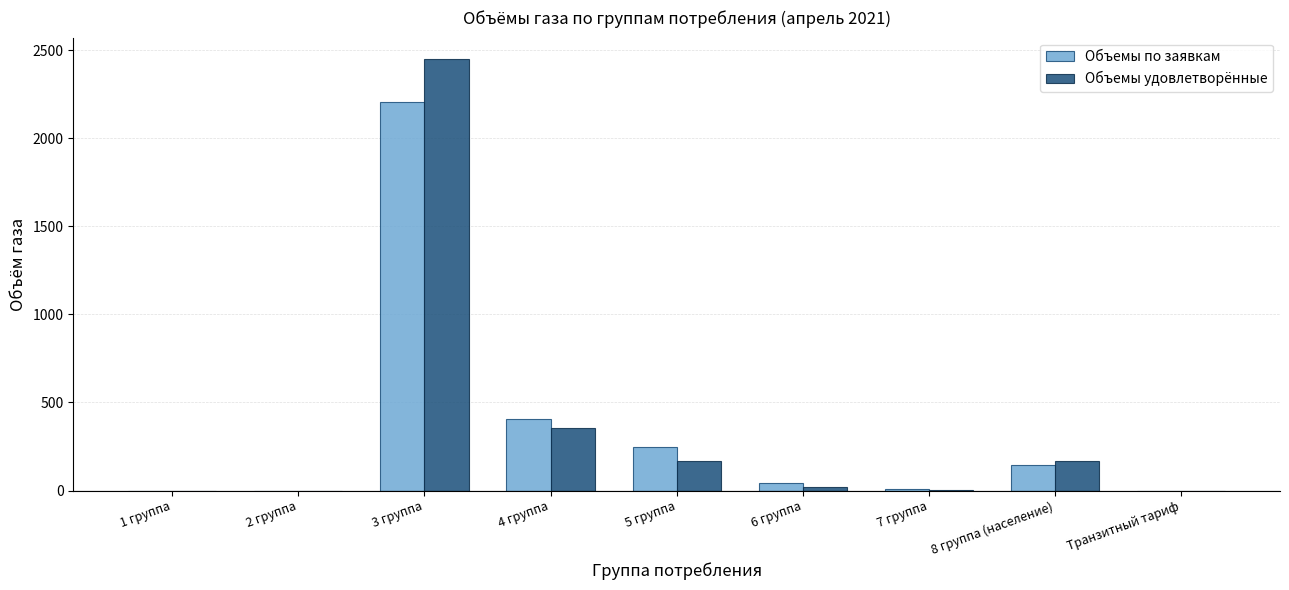

Where is Объемы по заявкам nearest to the value 1103?

4 группа